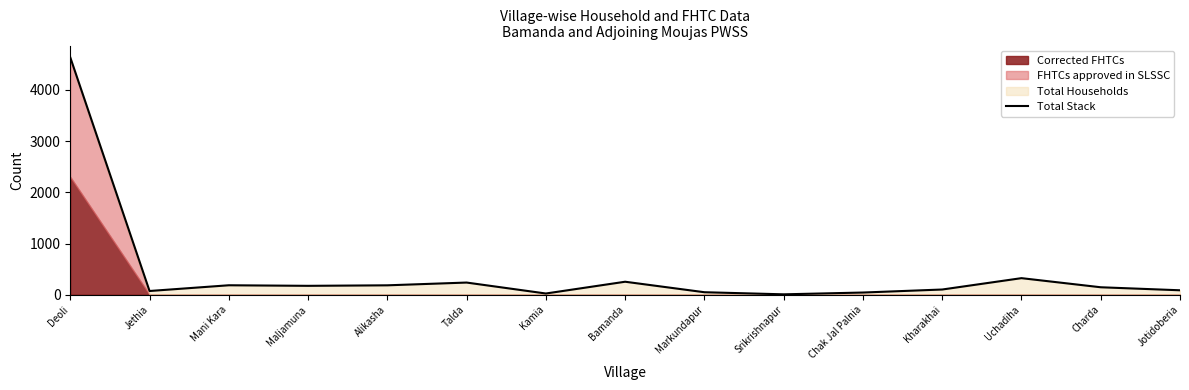

What is the label of the 12th point from the left?

Kharakhai